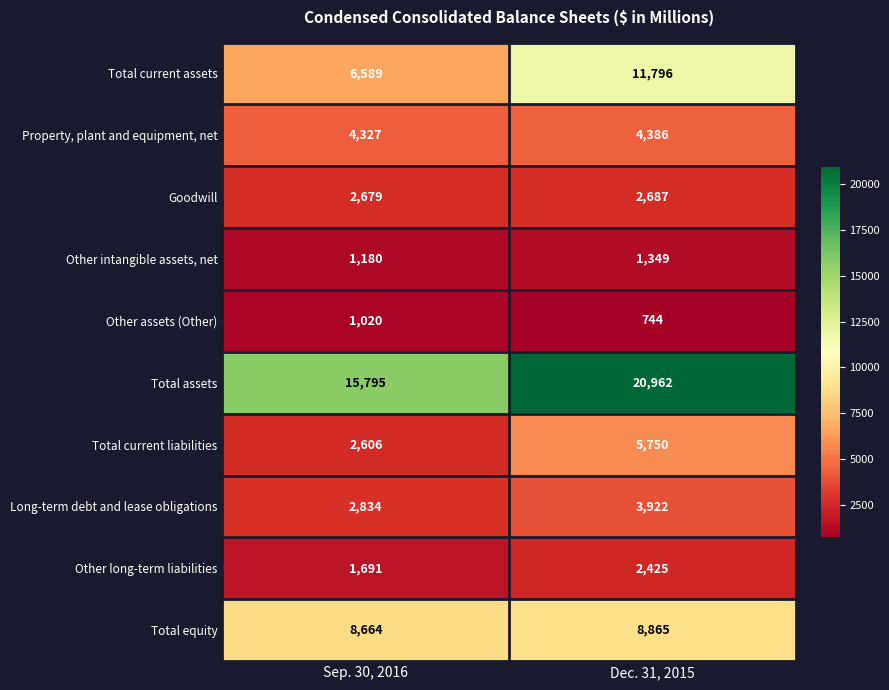

Which label corresponds to the smallest value in the chart?

Dec. 31, 2015